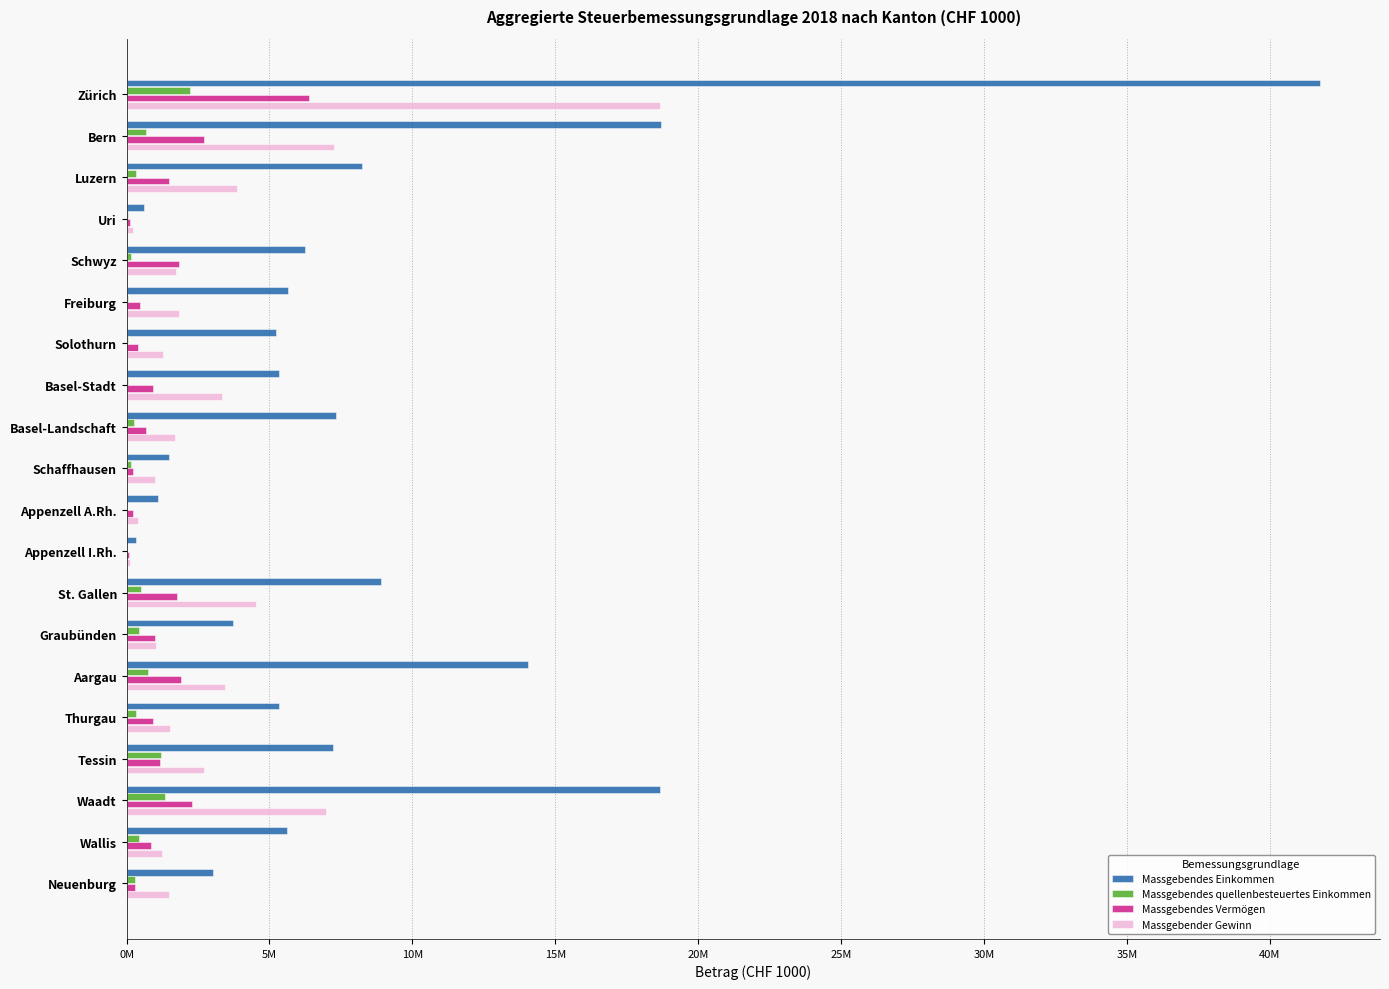

Which series has the largest range (max minus min)?

Massgebendes Einkommen